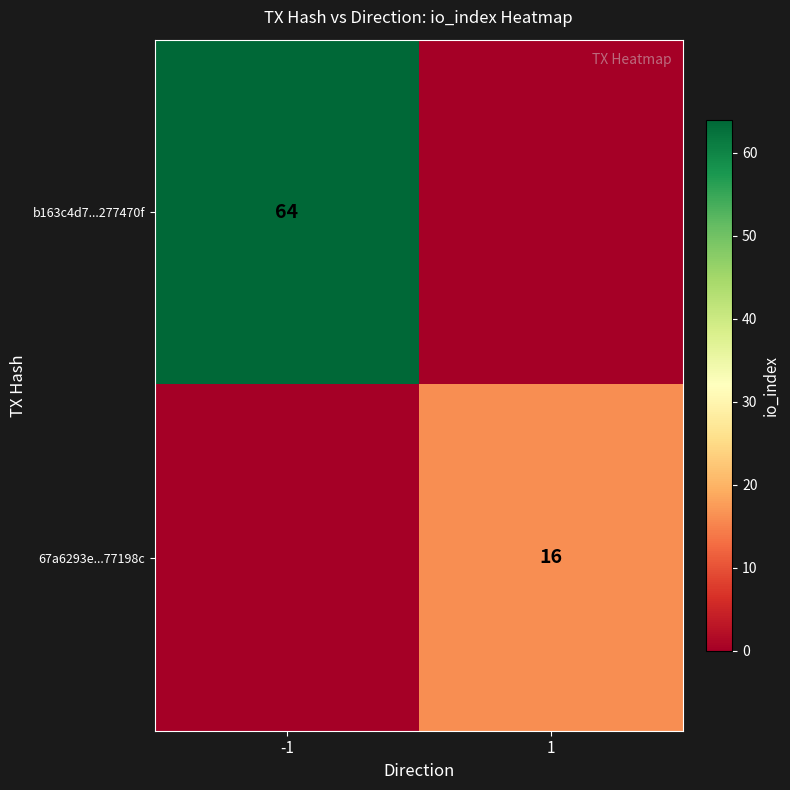

What is the spread (max minus min) of values at -1?

64